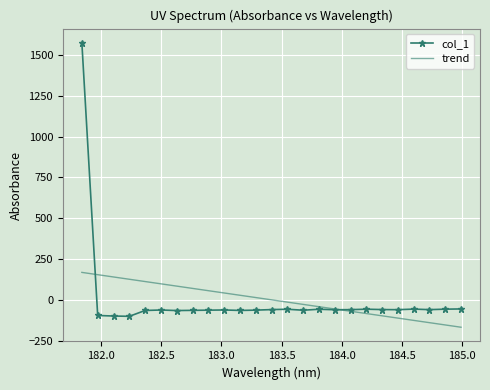

What is the difference between the second highest and minimum values in the col_1 series?

45.0